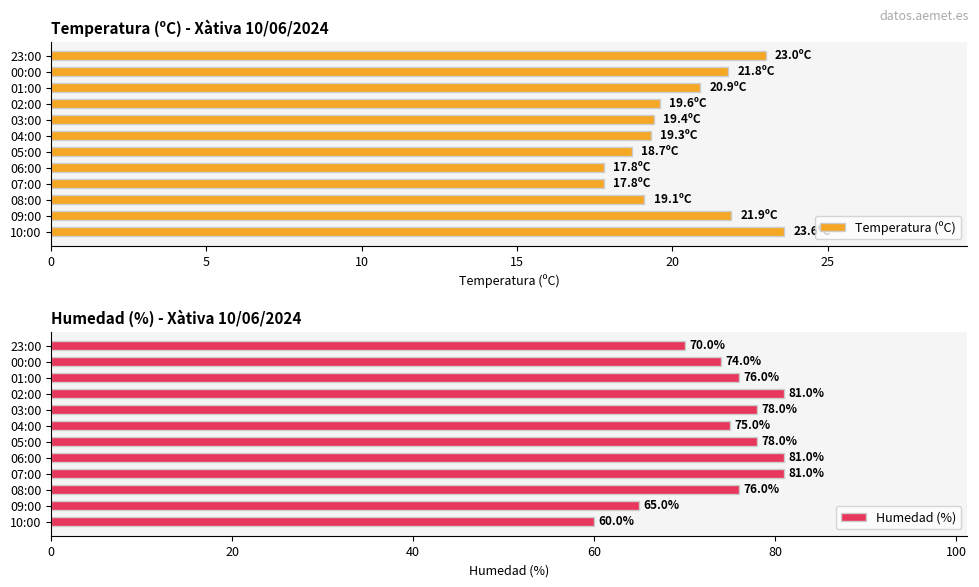

List the series in order of their overall mean, highest first.

Humedad (%), Temperatura (ºC)